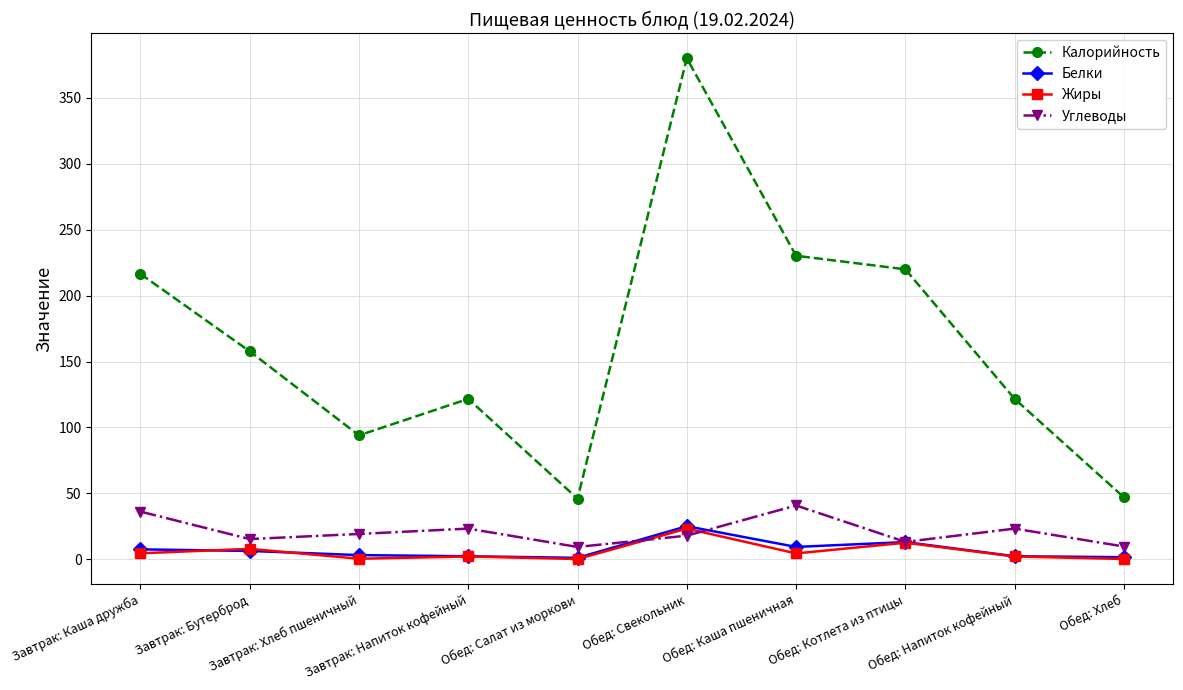

Does the chart have visible grid lines?

Yes